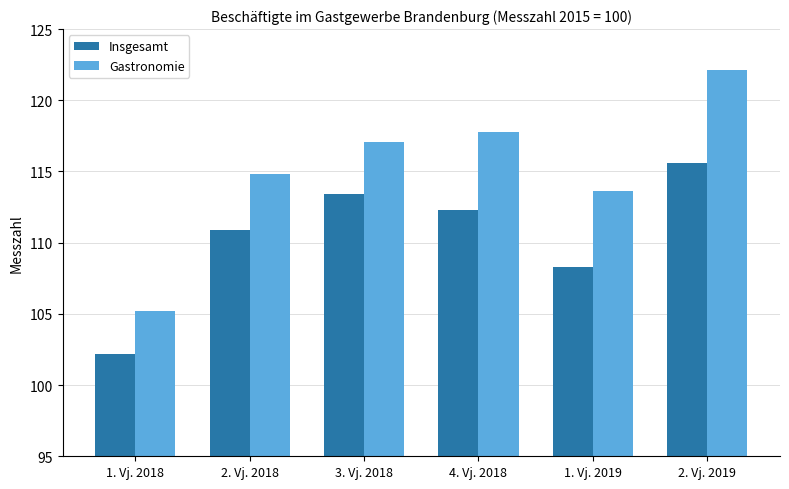

What is the value of the Gastronomie bar at the 6th from the left?

122.1